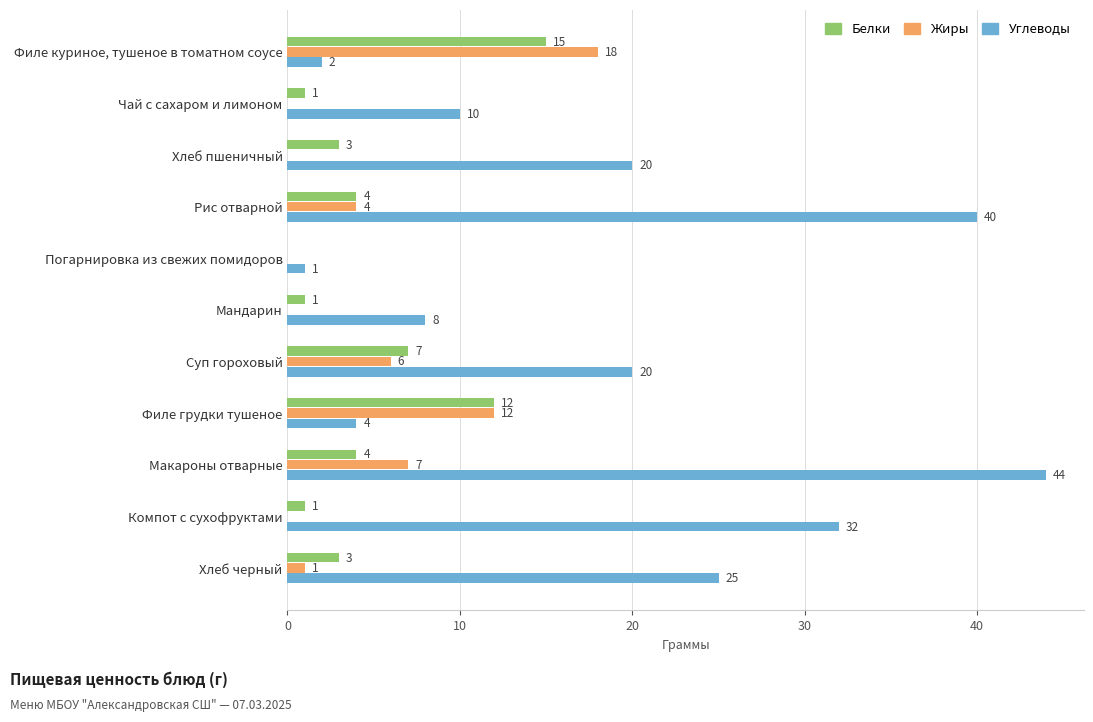

Which category has the highest value in the Углеводы series?

Макароны отварные